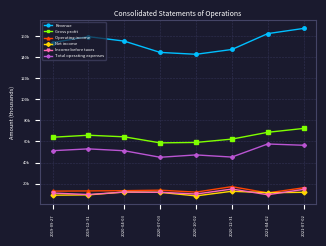

The value of Operating income at 2019-12-31 is 12983. True or false?

True